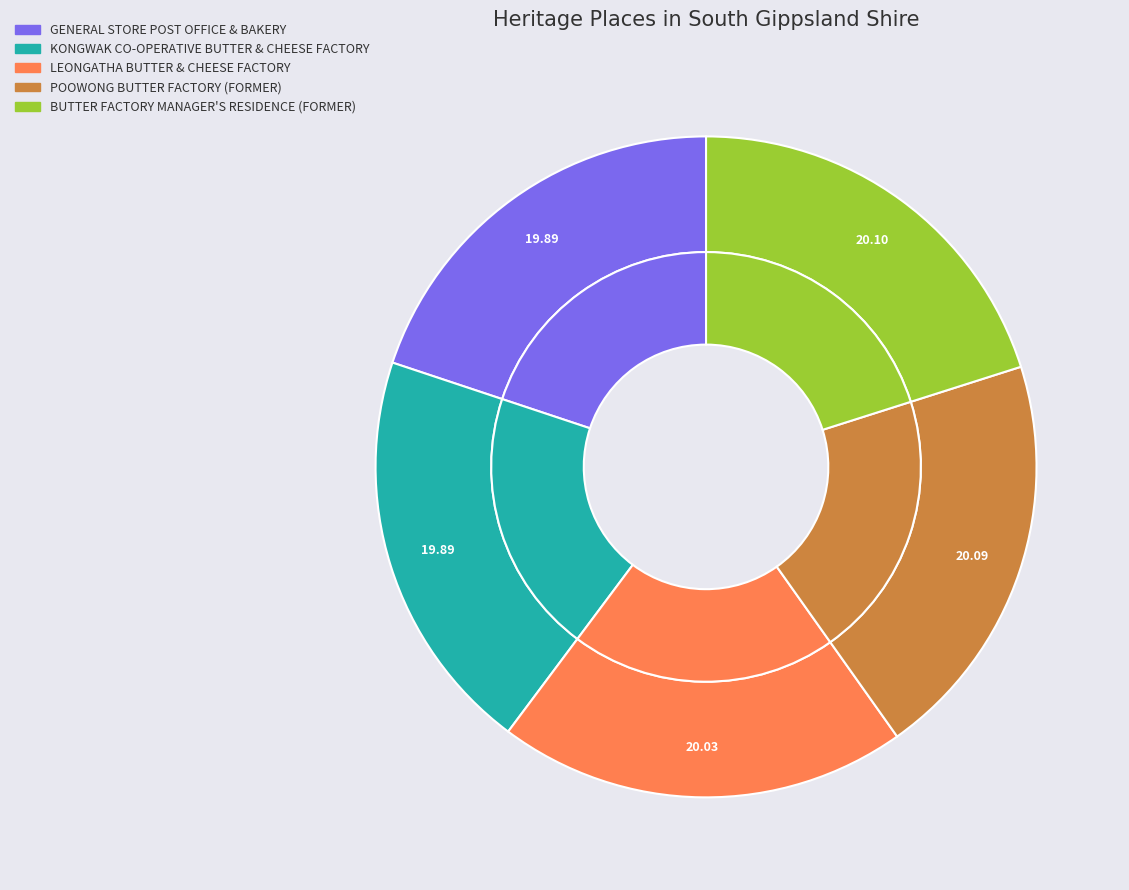

How many slices are in this pie chart?

5